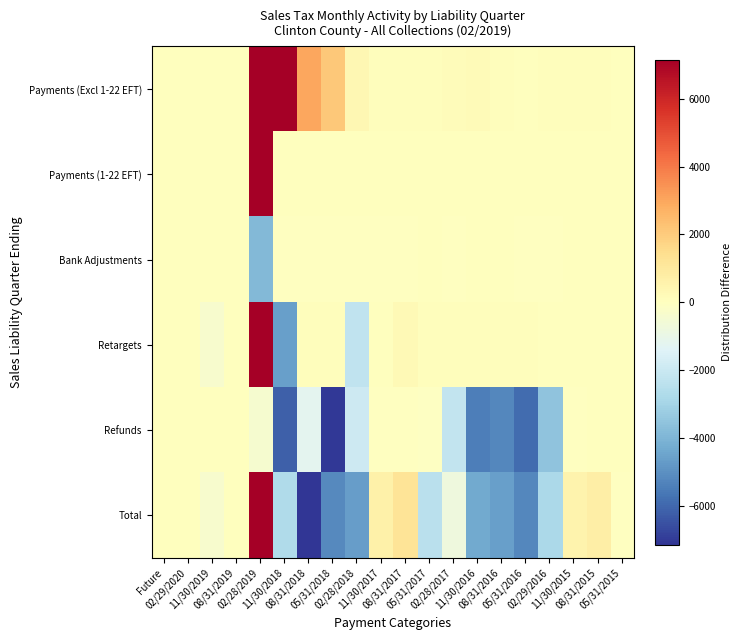

At how many categories does at least one series exceed 945044?

1